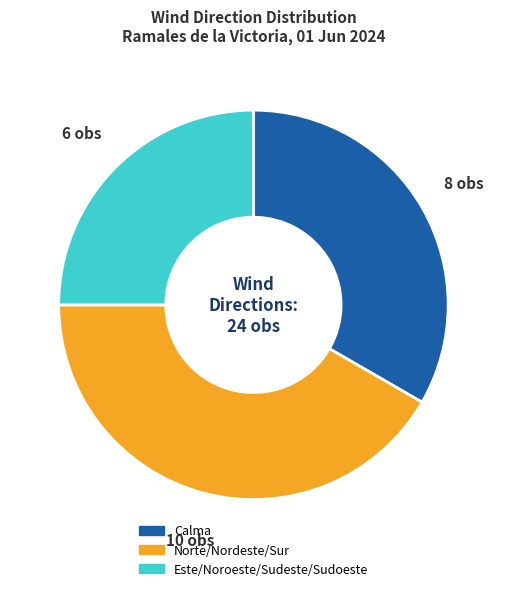

How many slices are in this pie chart?

3